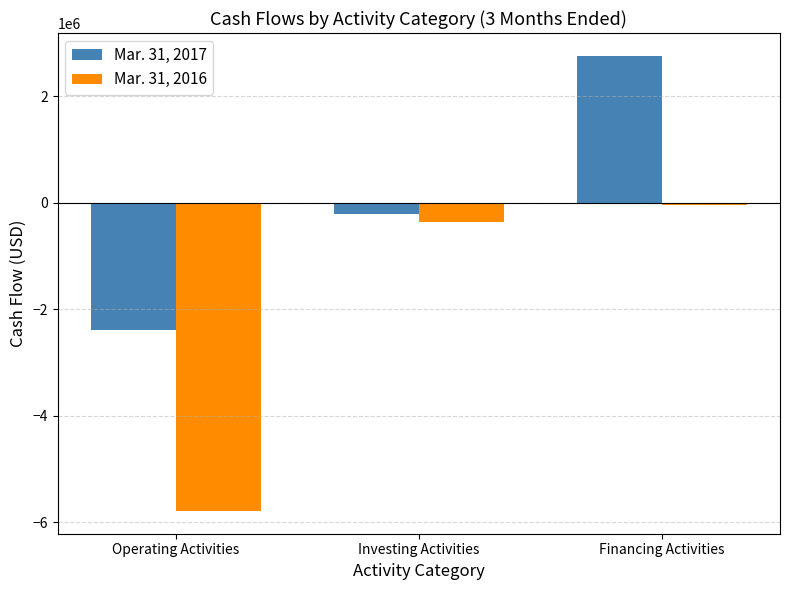

What is the value of the Mar. 31, 2016 bar at the 2nd from the left?

-358000